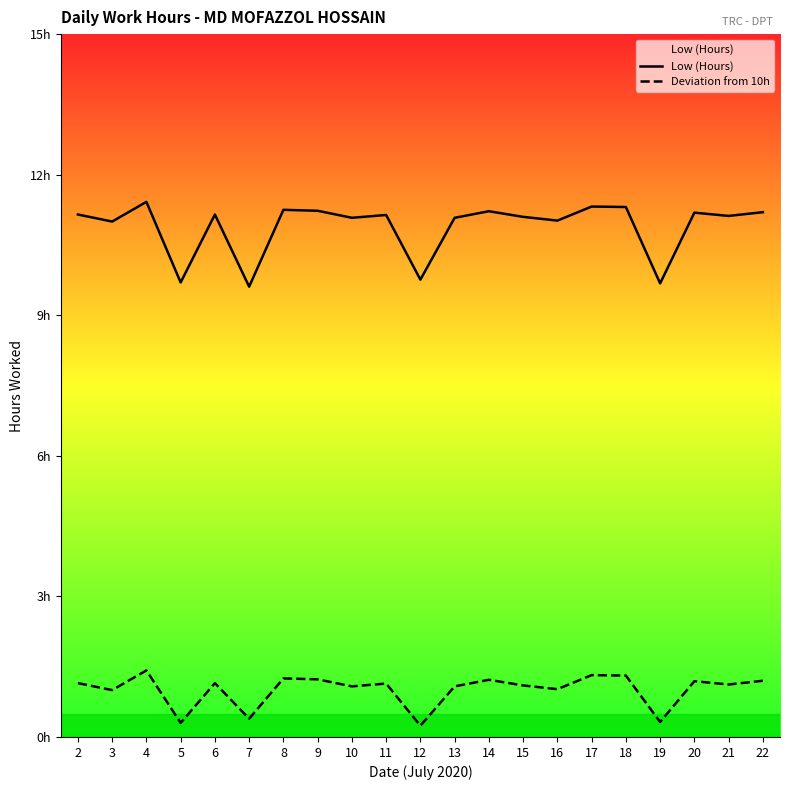

Where is Low (Hours) nearest to the value 10?

12